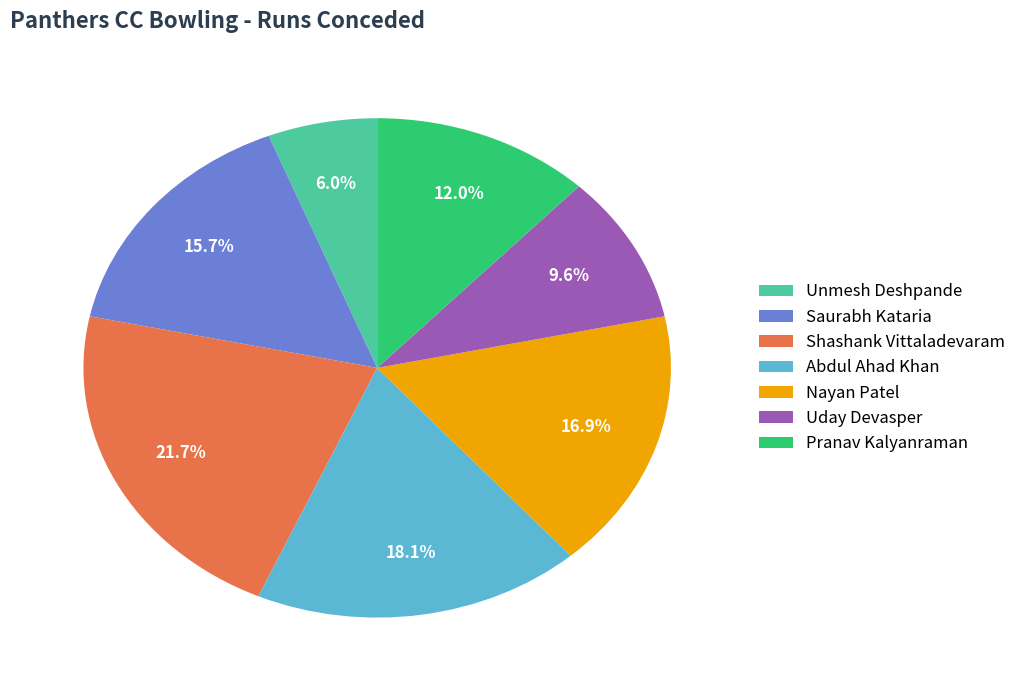

Rank the categories by value from highest to lowest.

Shashank Vittaladevaram, Abdul Ahad Khan, Nayan Patel, Saurabh Kataria, Pranav Kalyanraman, Uday Devasper, Unmesh Deshpande